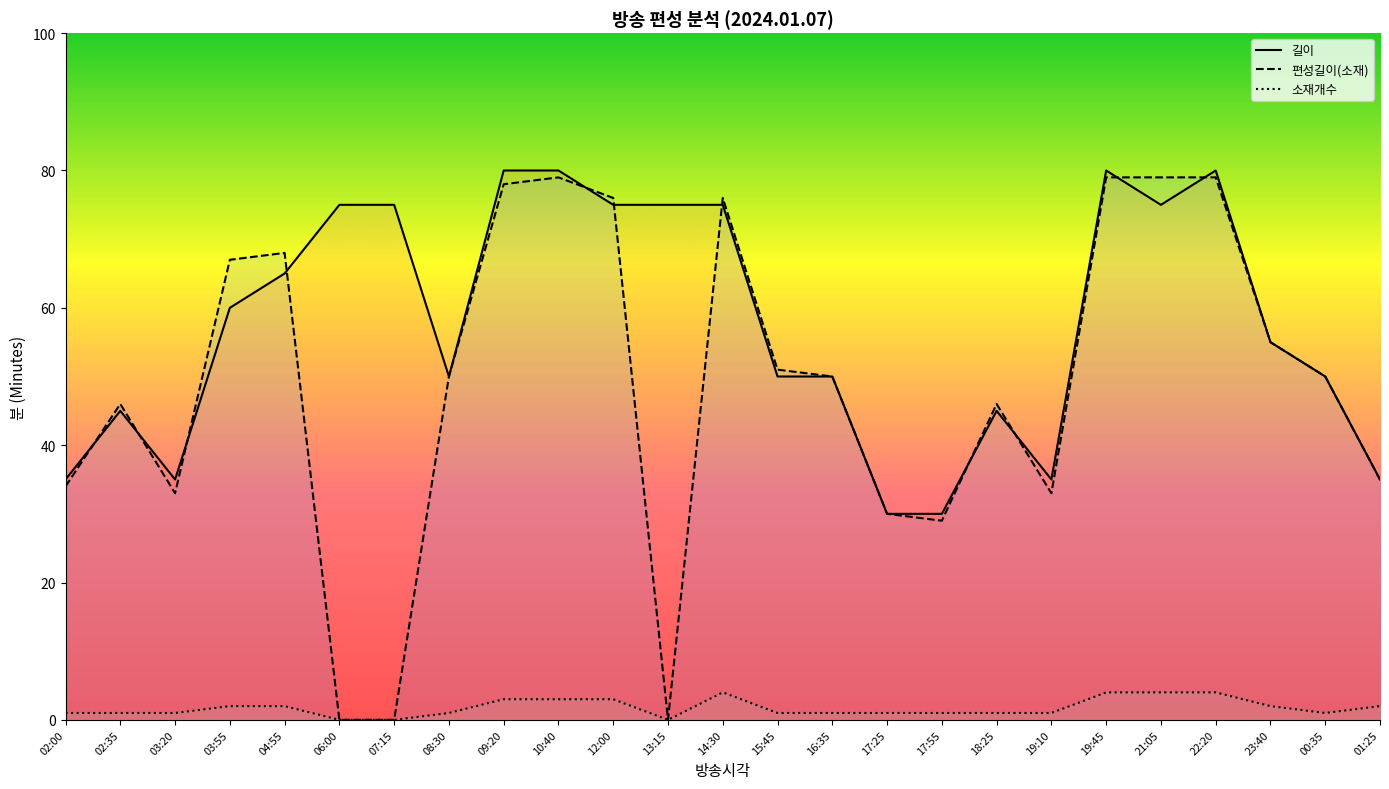

What position from the right is 06:00?

20